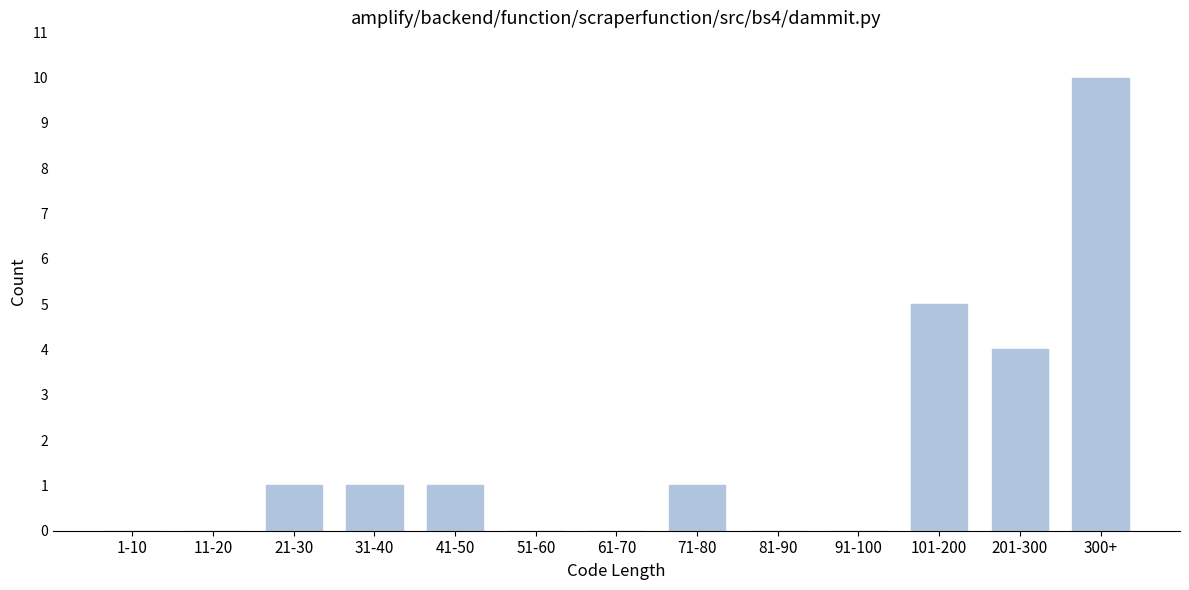

Reading left to right, what are all the values shown in this chart?

1-10=0	11-20=0	21-30=1	31-40=1	41-50=1	51-60=0	61-70=0	71-80=1	81-90=0	91-100=0	101-200=5	201-300=4	300+=10